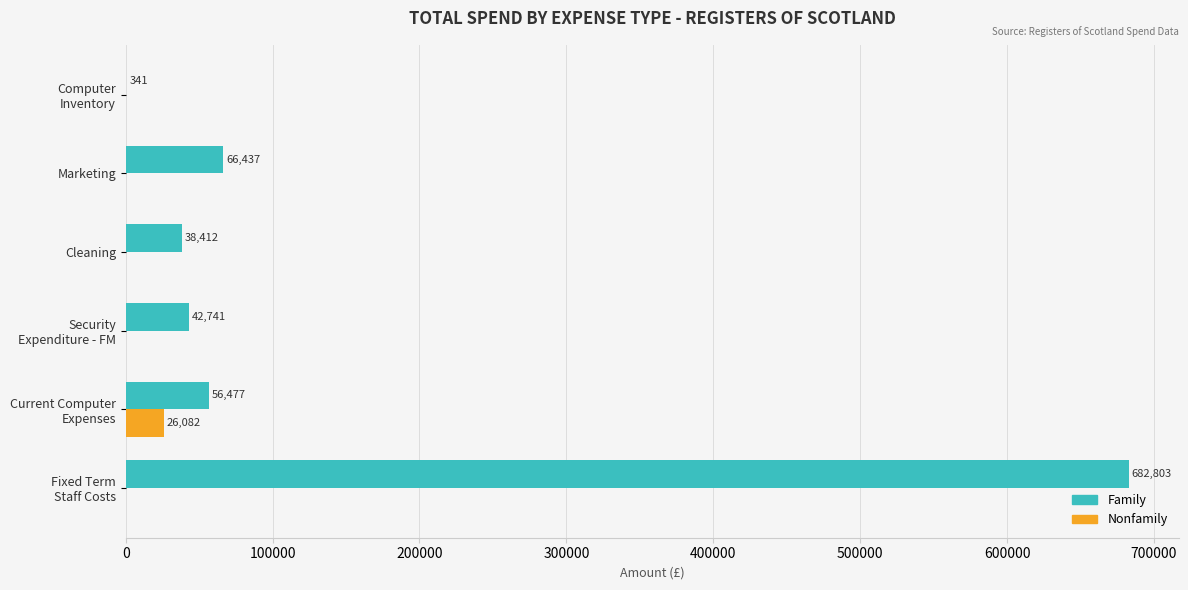

Read the Family value at Marketing.

66437.2